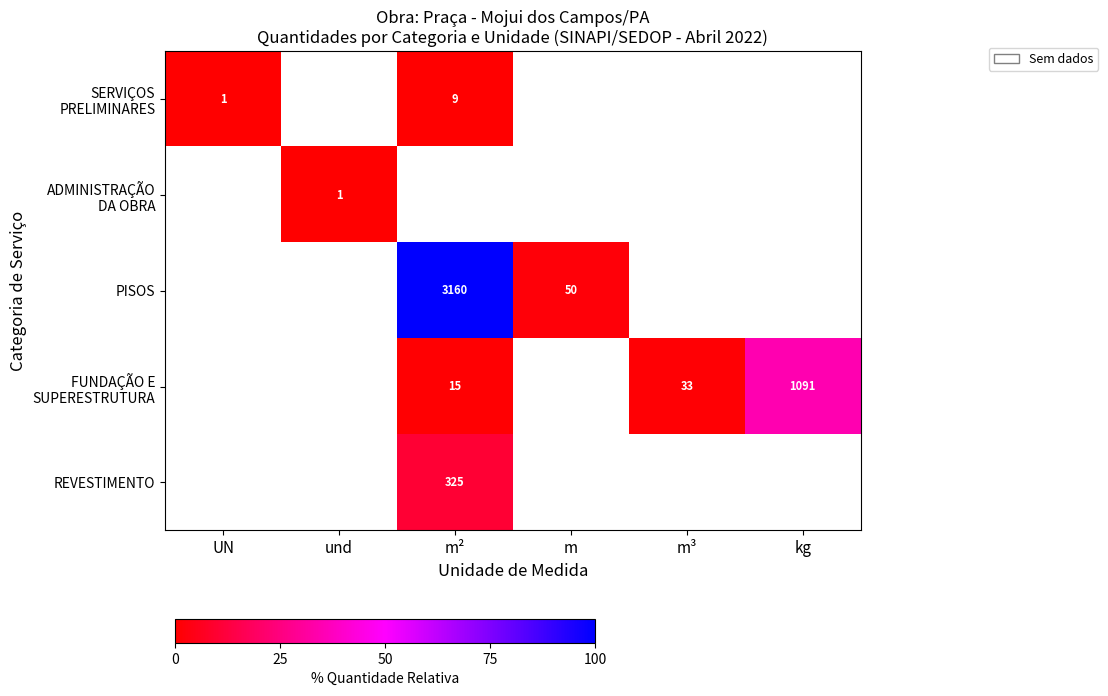

At which category does the chart reach its peak across all series?

m²